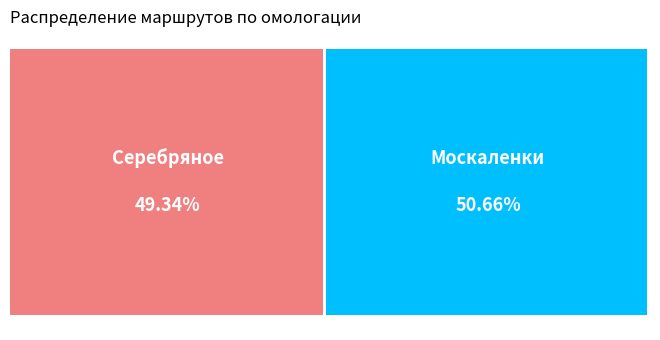

Which category accounts for the majority?

Москаленки